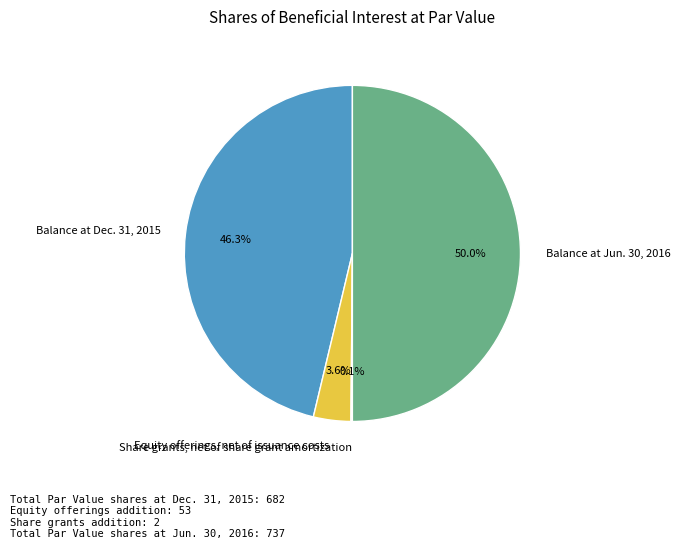

What percentage is NOT represented by Balance at Jun. 30, 2016?

50.0%